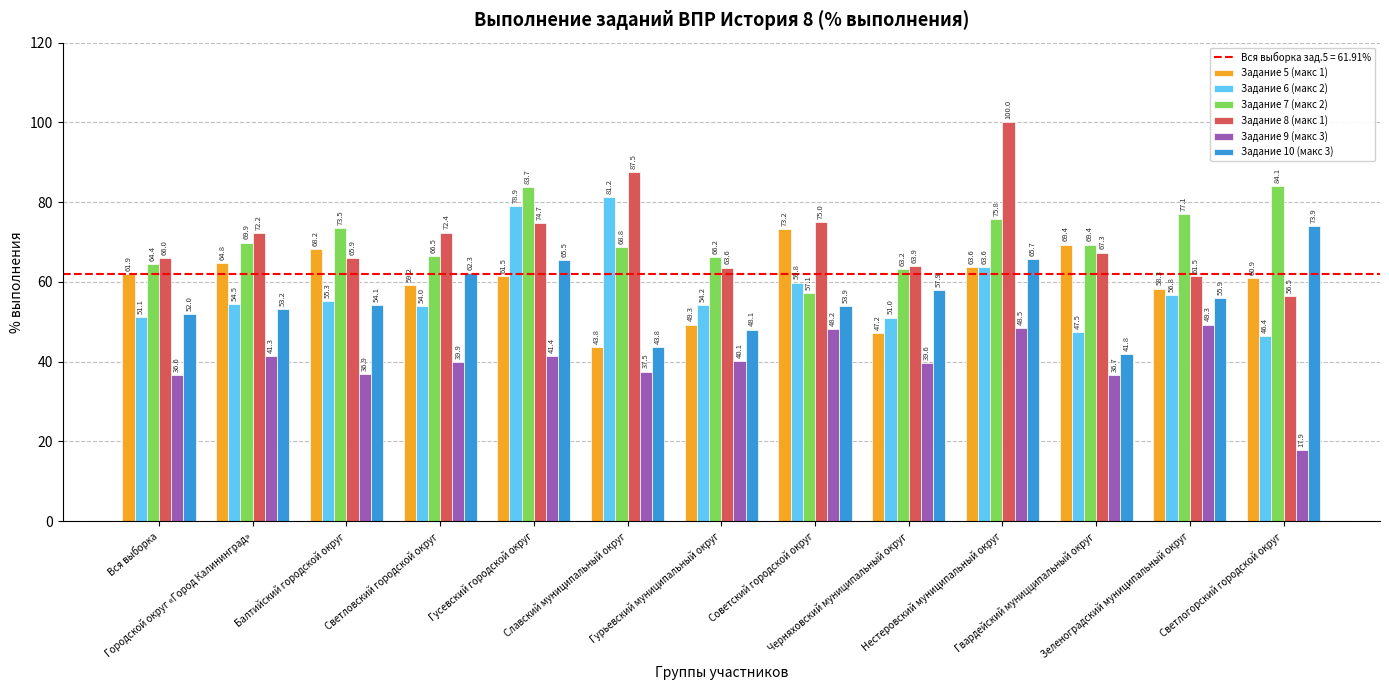

Which series has the largest total across all categories?

Задание 8 (макс 1)